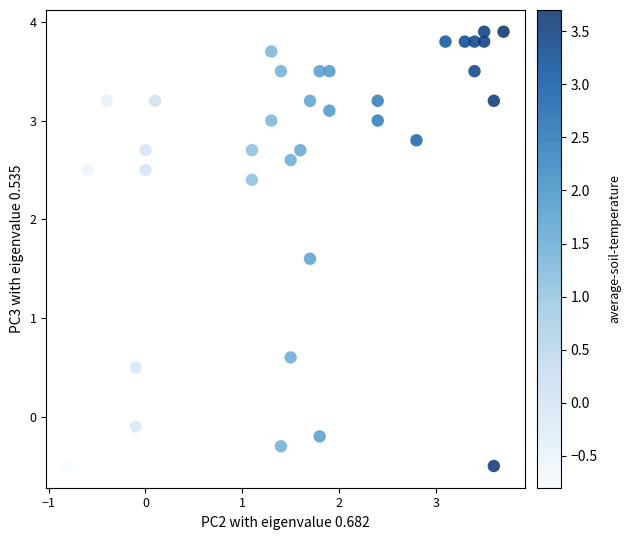

What Y value in the scatter plot is closest to 1?

0.6